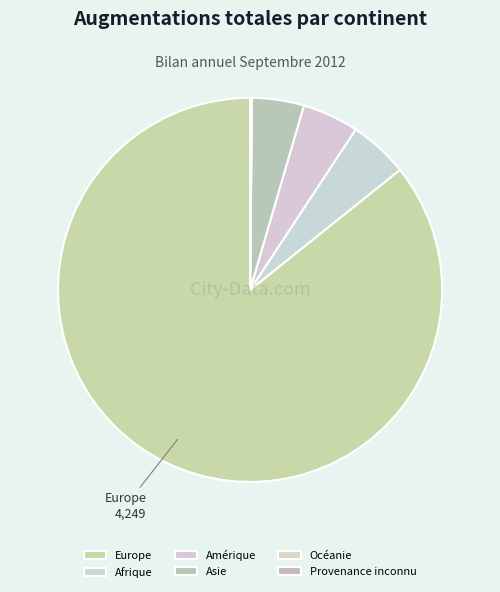

What percentage is the Asie slice, to the nearest percent?

4%